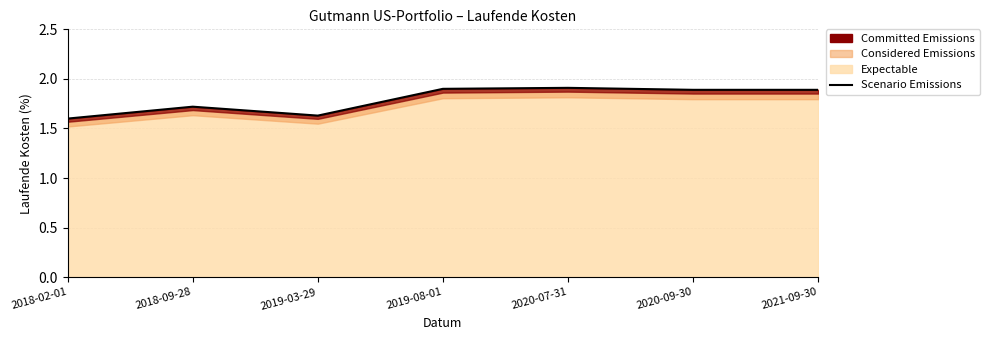

How many categories are shown in the chart?

7